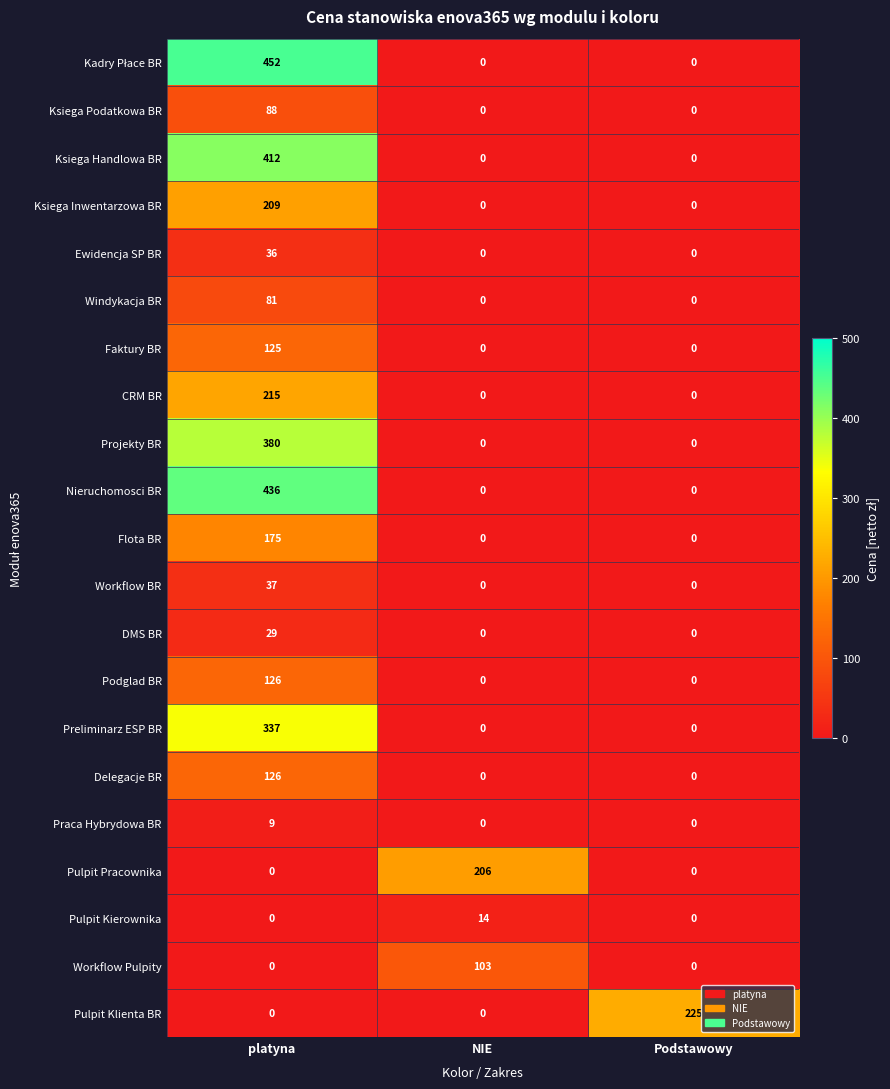

What is the difference between the DMS BR values at platyna and Podstawowy?

29